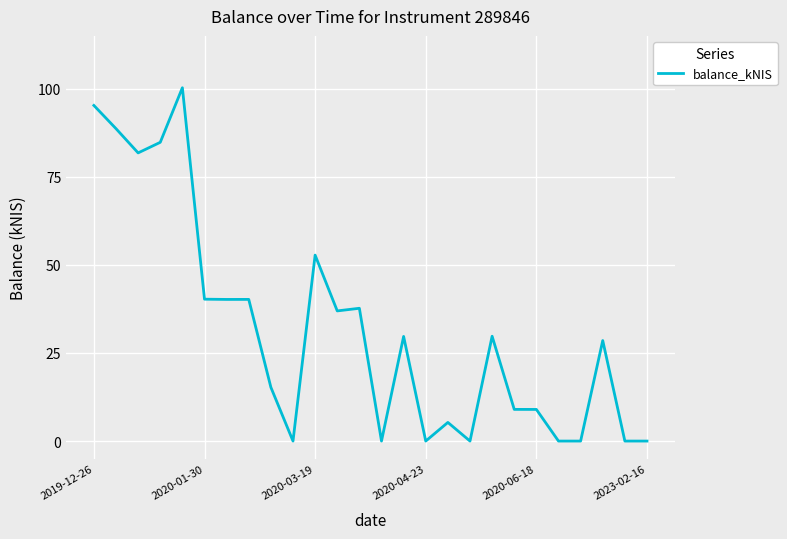

What is the difference between the maximum and minimum values?

100.3